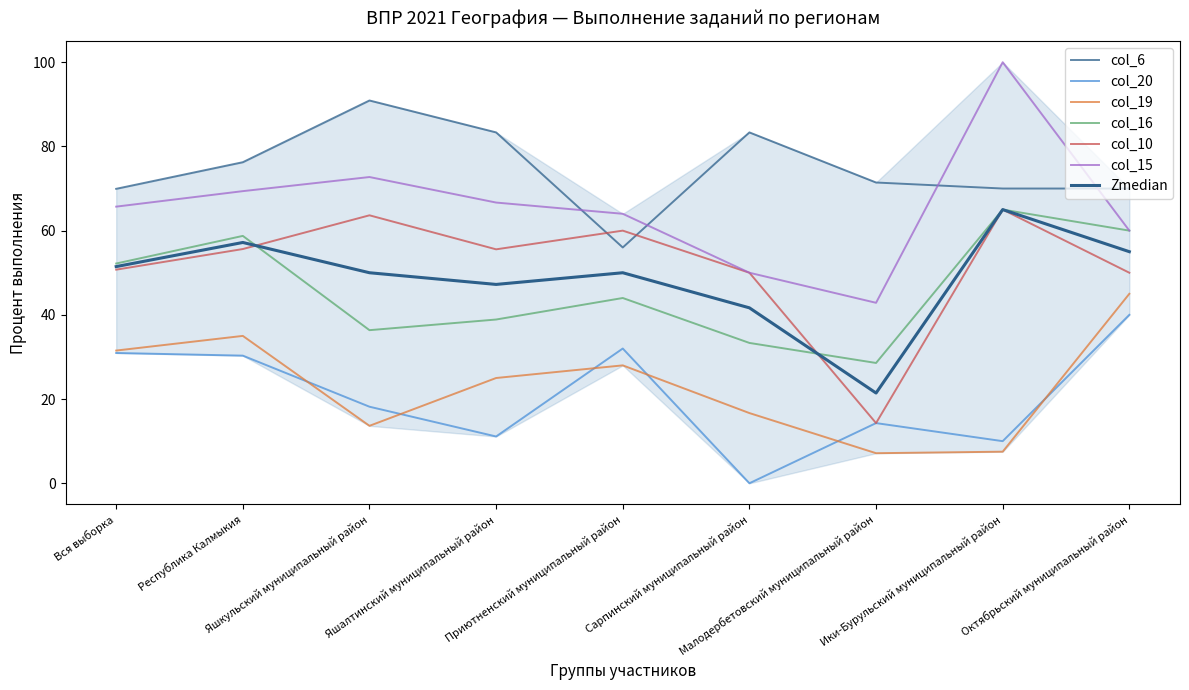

What is the difference between the col_19 values at Приютненский муниципальный район and Вся выборка?

3.5